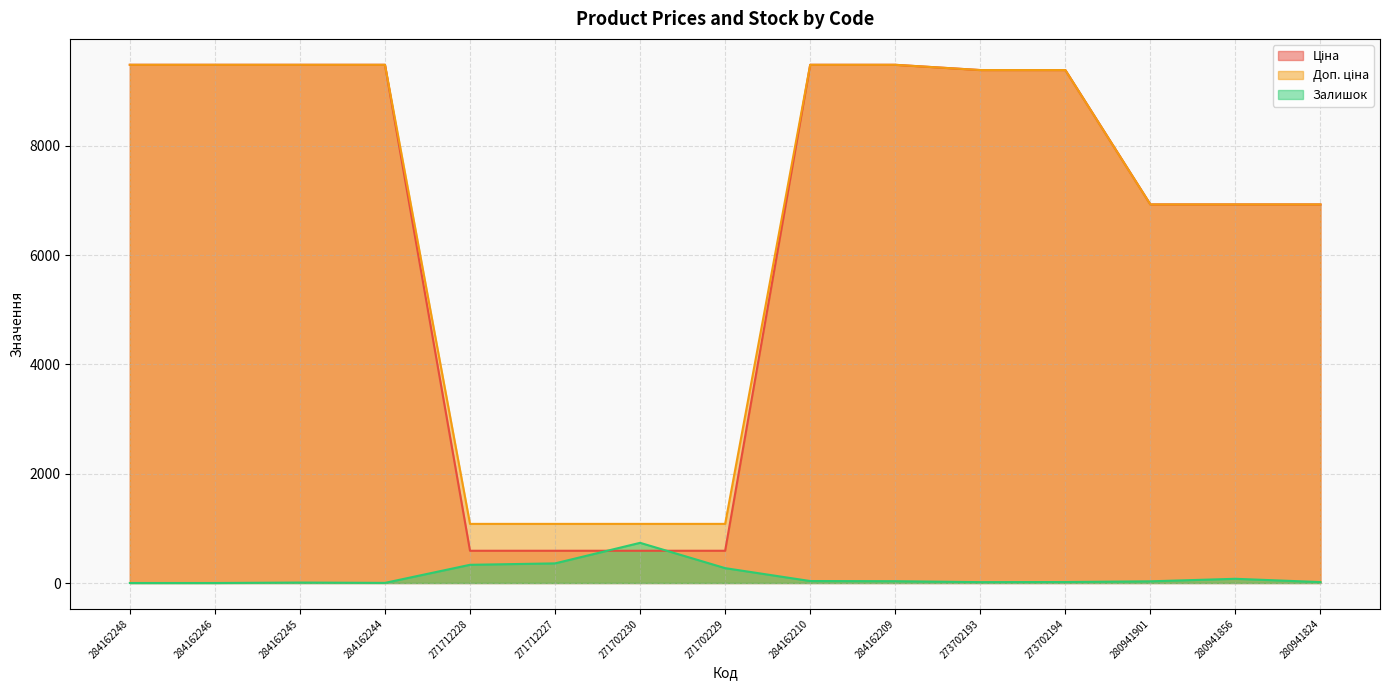

What is the label of the 13th point from the left?

280941901